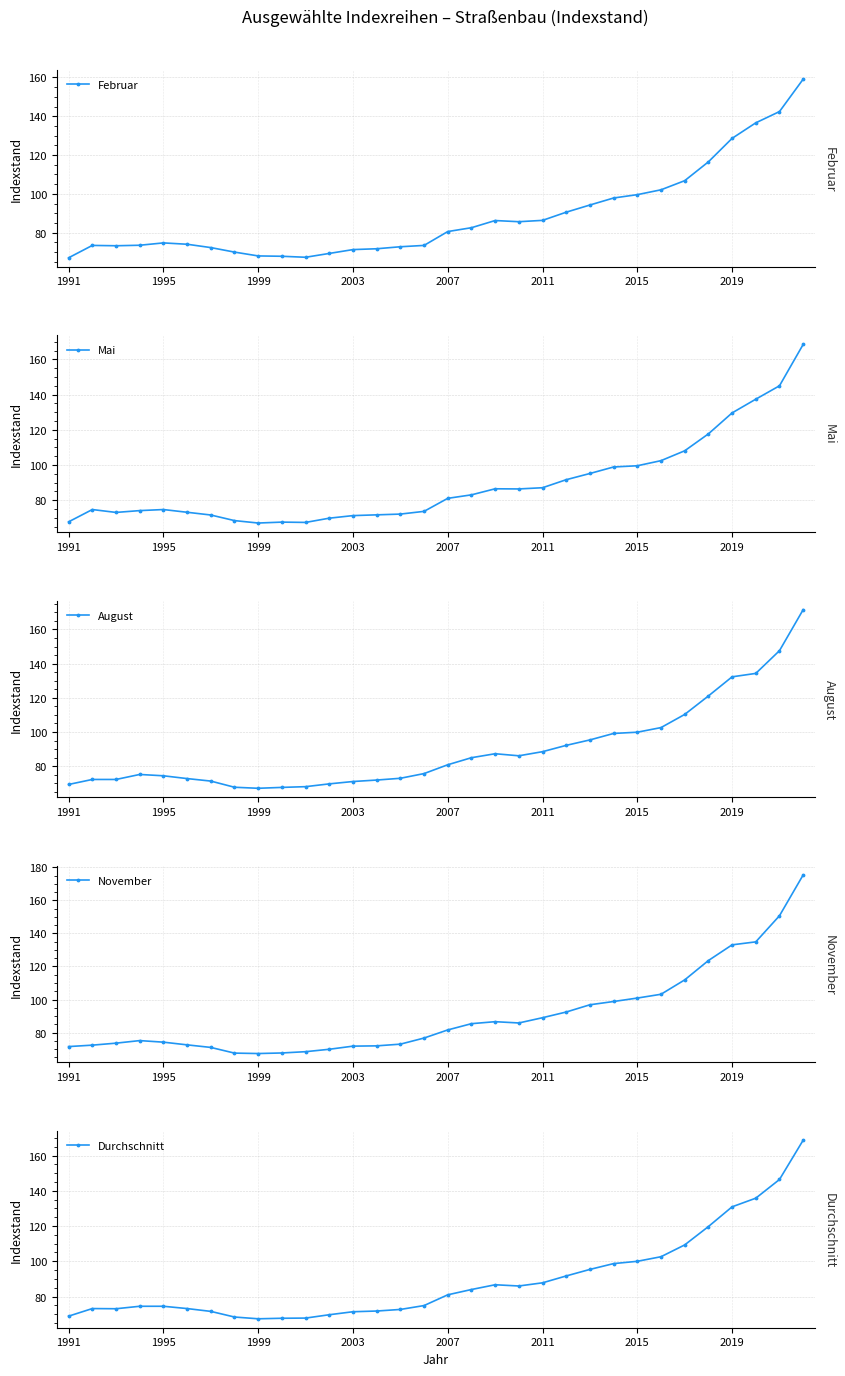

Which series has the largest total across all categories?

November